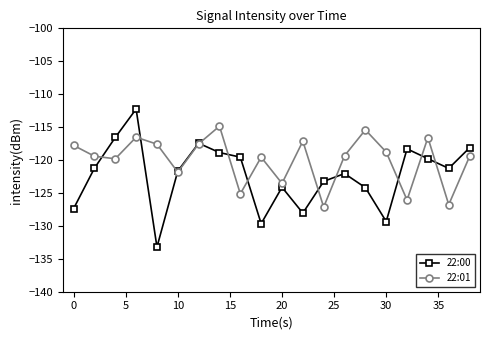

What is the average value of the 22:01 series?

-120.0